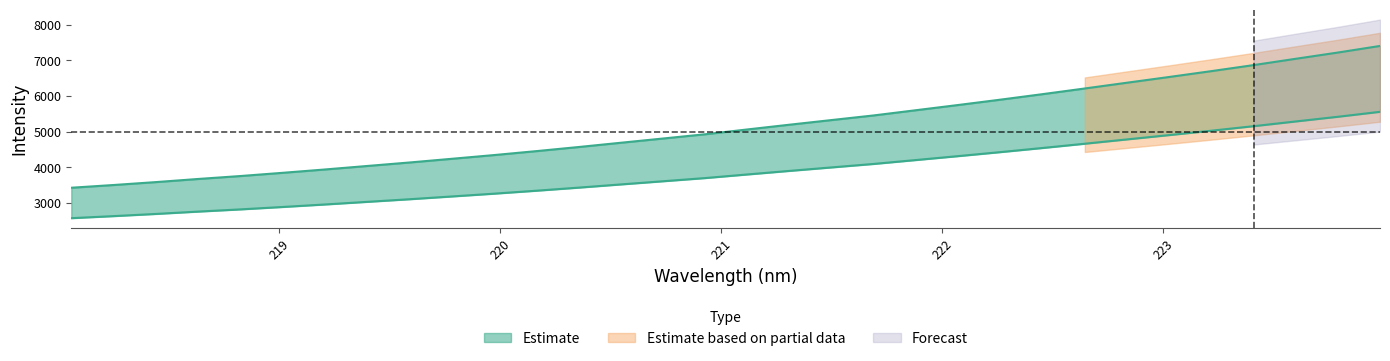

What is the difference between the values at 223.7895 and 220.5444?

2536.7